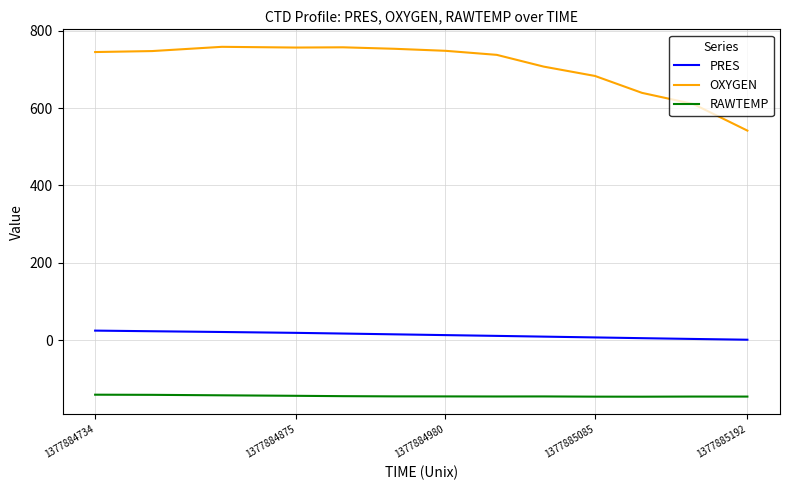

True or false: RAWTEMP and PRES cross at least once.

False